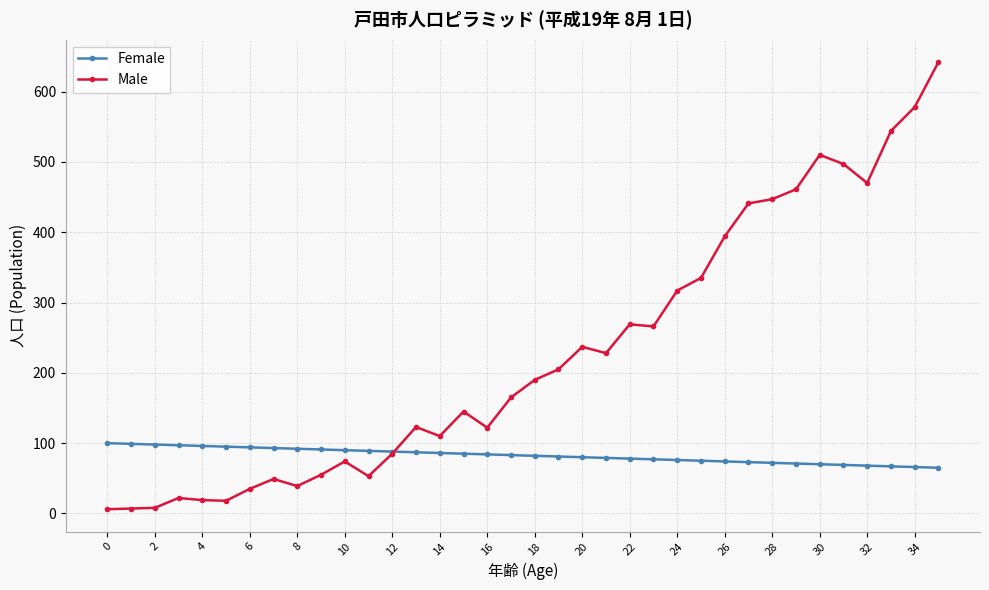

What is the highest value of the Female series?

100